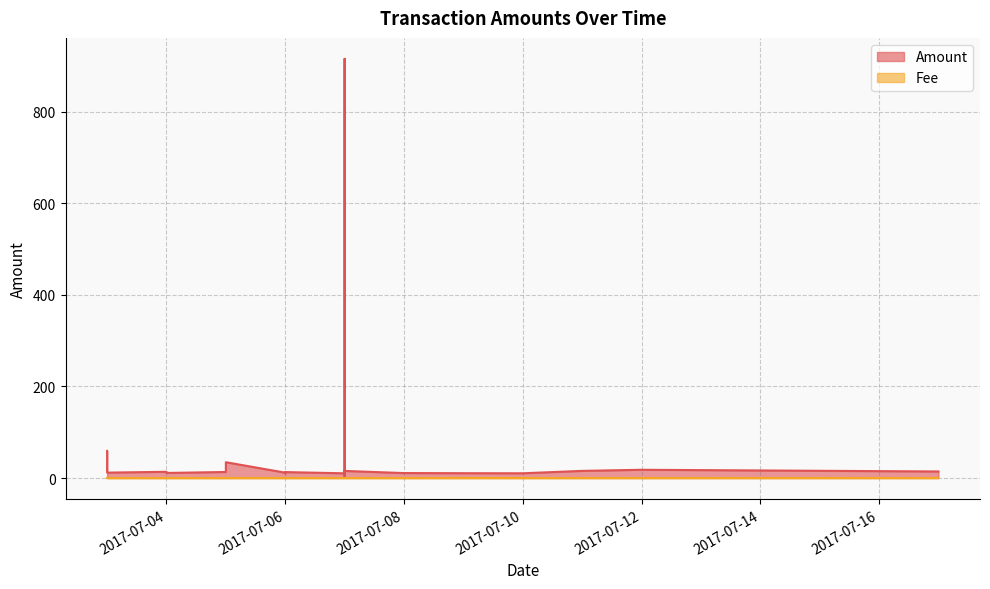

What are all the series names shown in the legend?

Amount, Fee